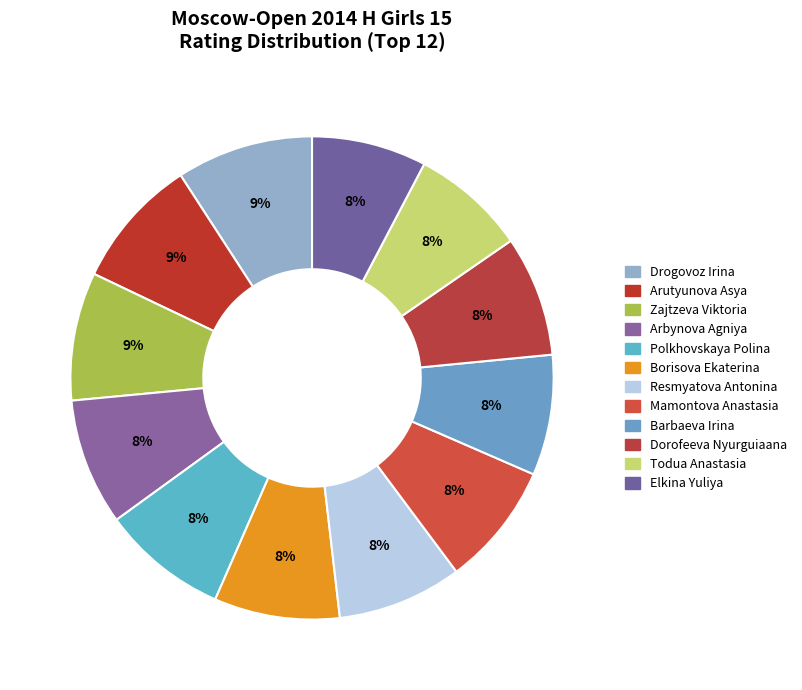

To the nearest percent, what percentage of the pie is Elkina Yuliya?

8%